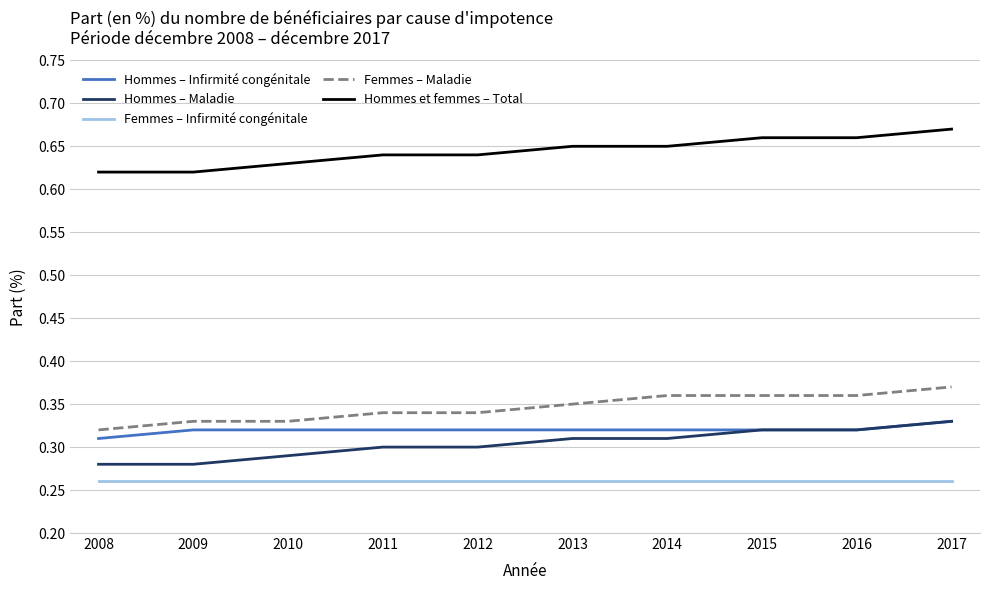

Is it true that Femmes – Infirmité congénitale equals 0.4 at 2015?

False